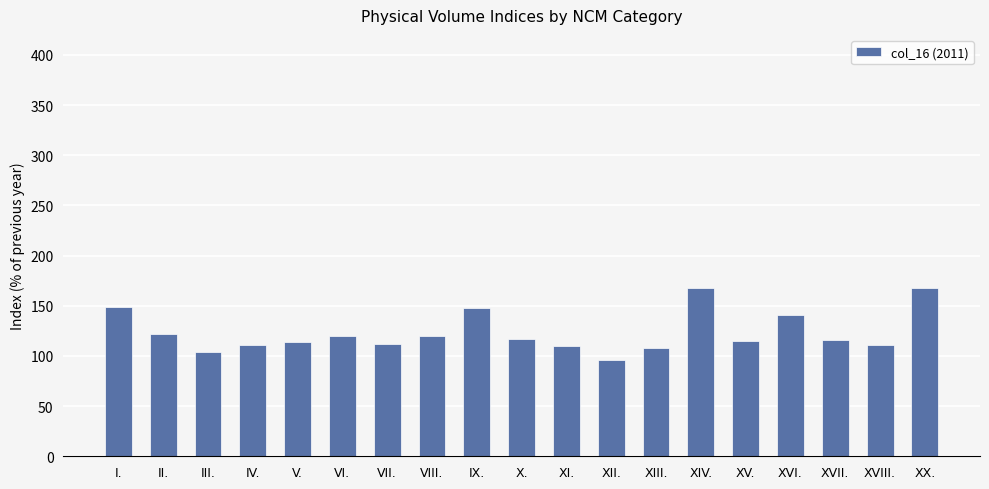

What is the sum of the values at VIII. and XI.?

230